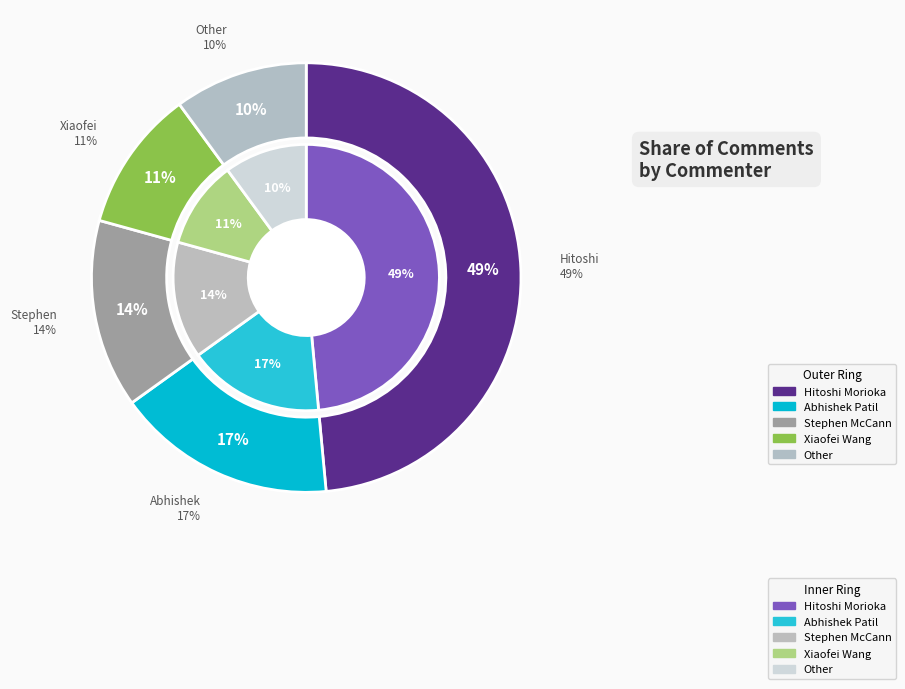

To the nearest percent, what portion does Other represent?

10%